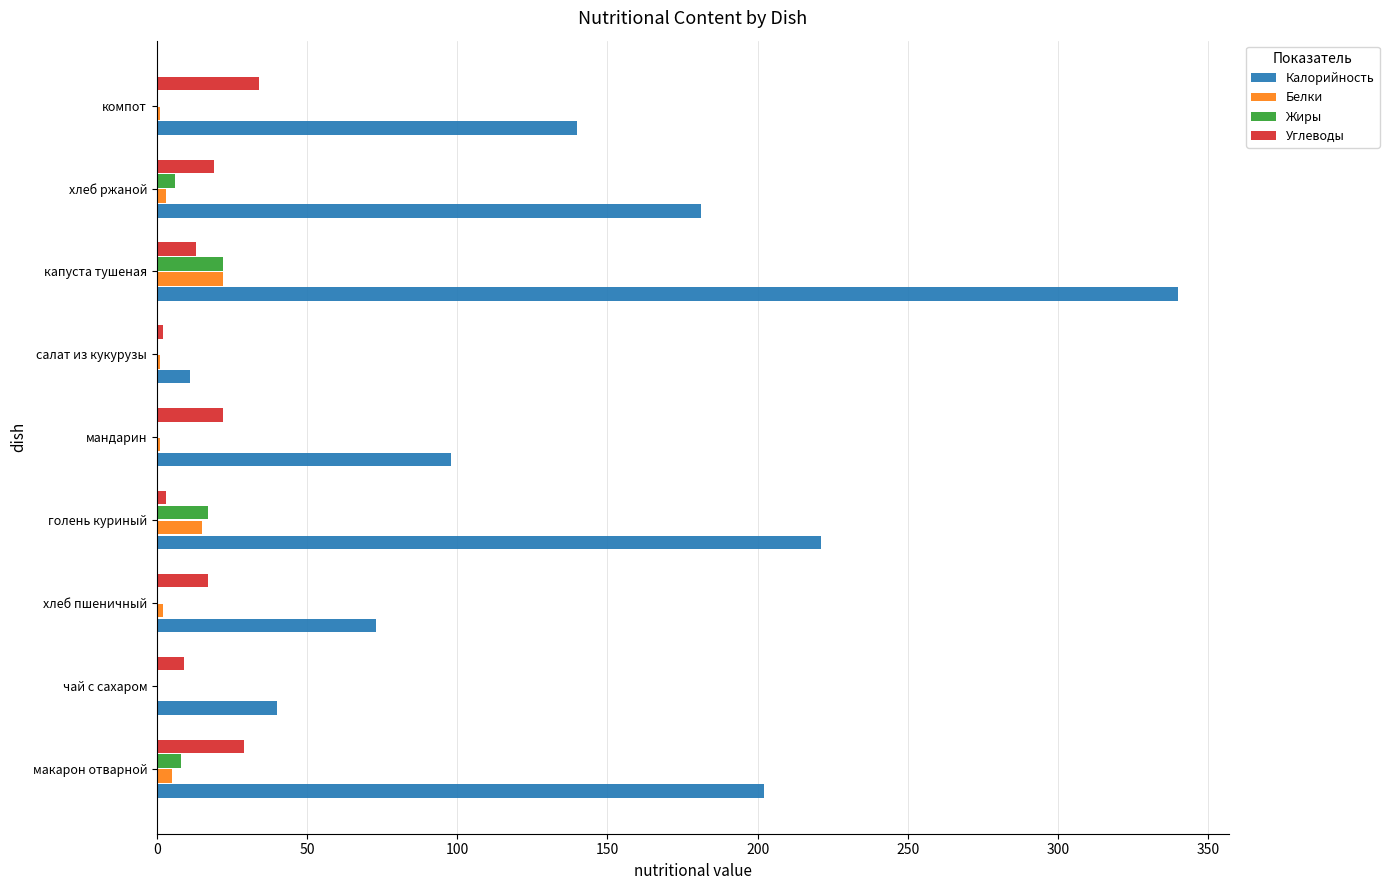

Which label corresponds to the largest value in the chart?

капуста тушеная